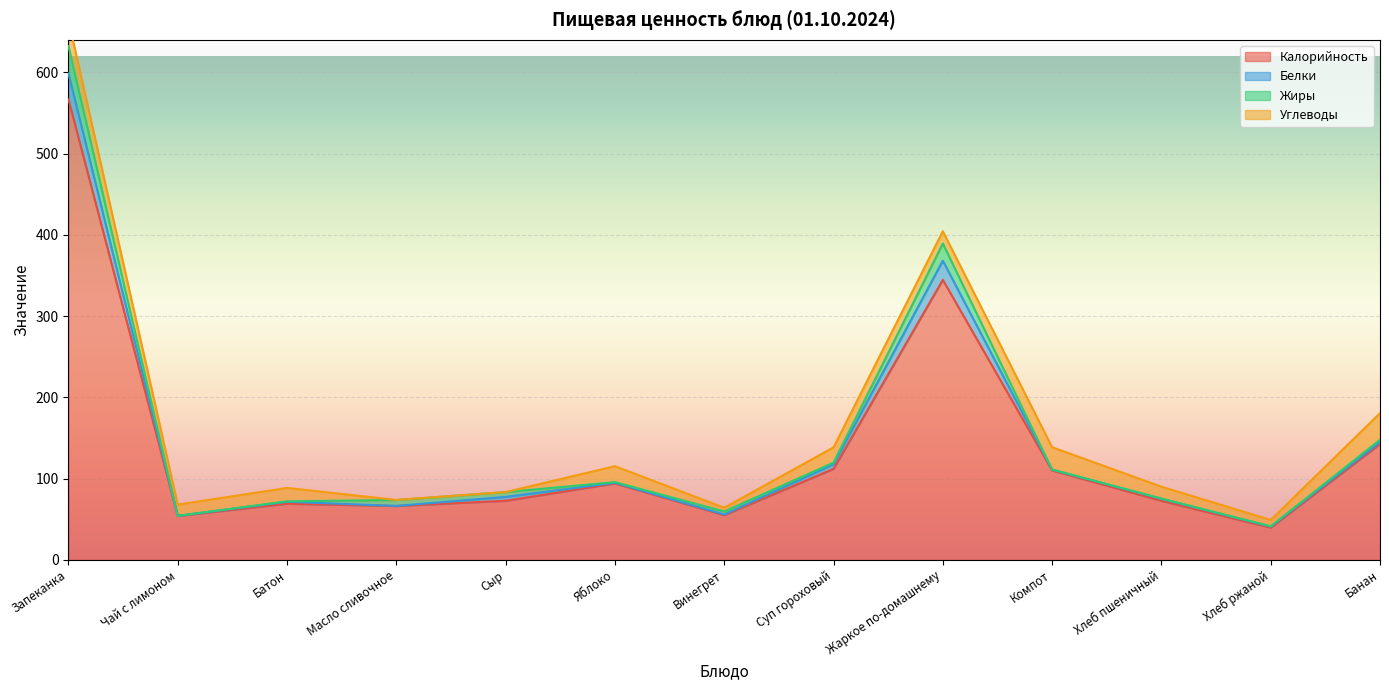

Is it true that Жиры equals 0.0 at Чай с лимоном?

True